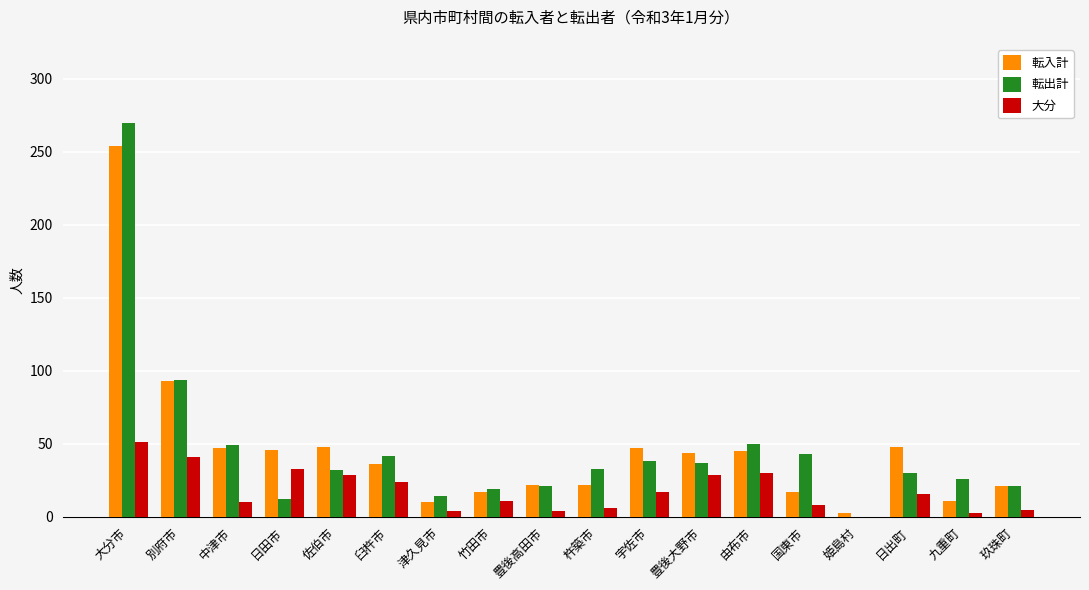

Which series has the widest spread of values?

転出計